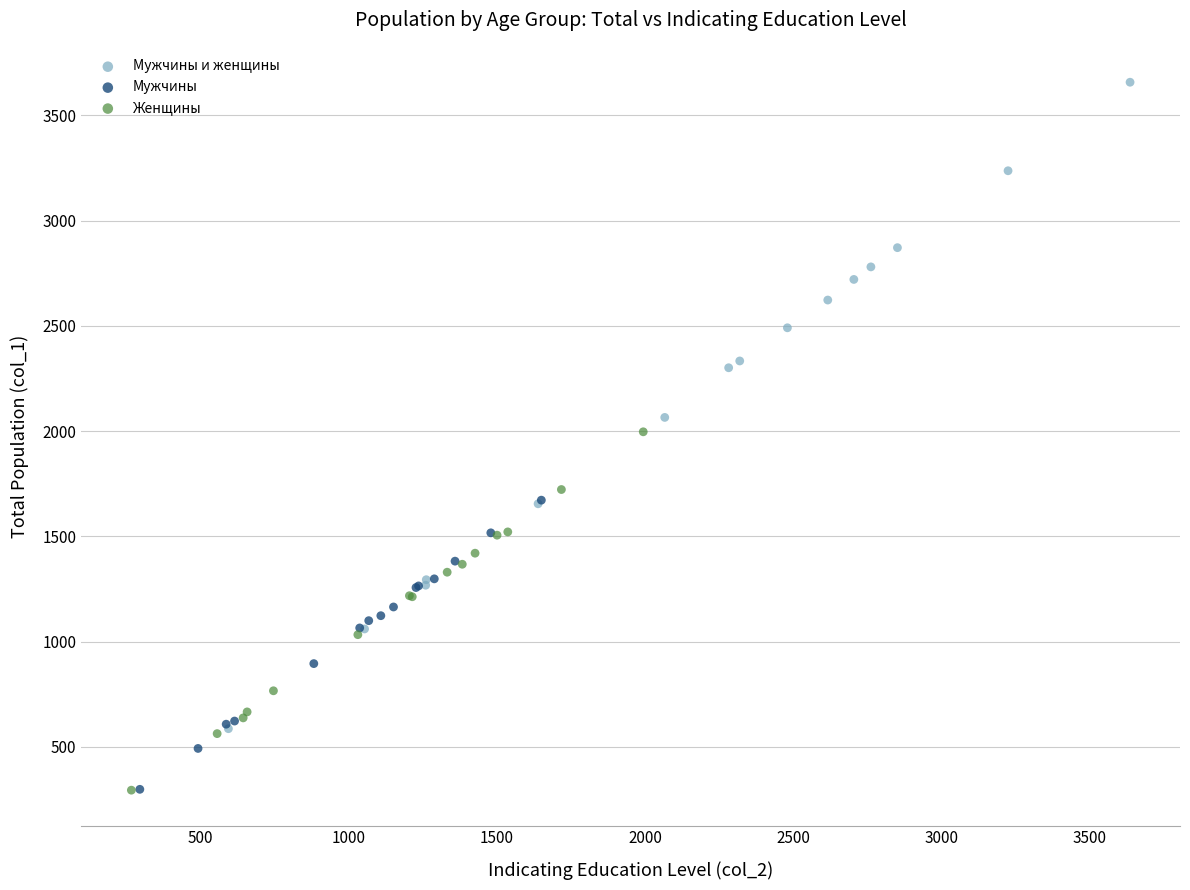

What are all the series names shown in the legend?

Мужчины и женщины, Мужчины, Женщины